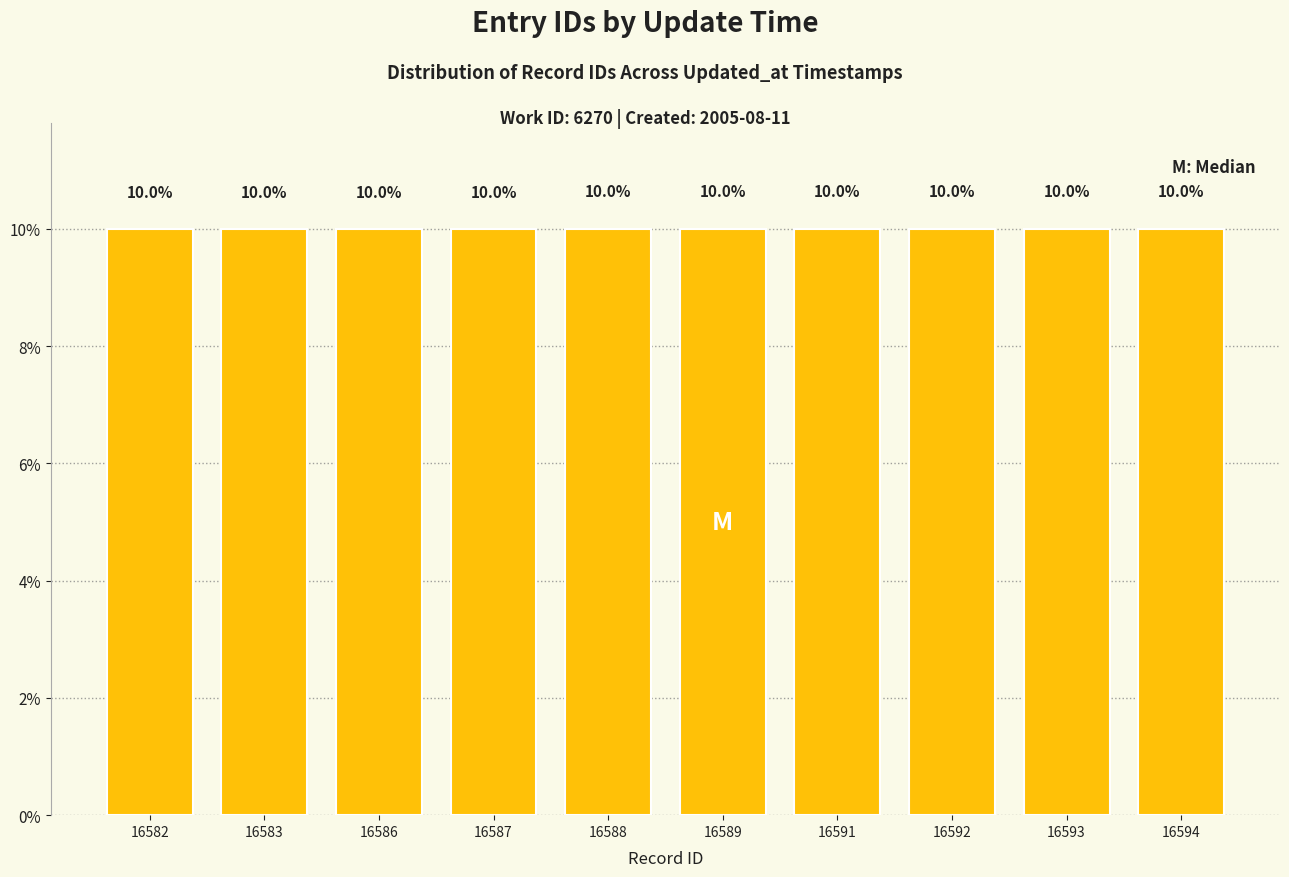

What is the value of the 2nd bar from the left?

10.0